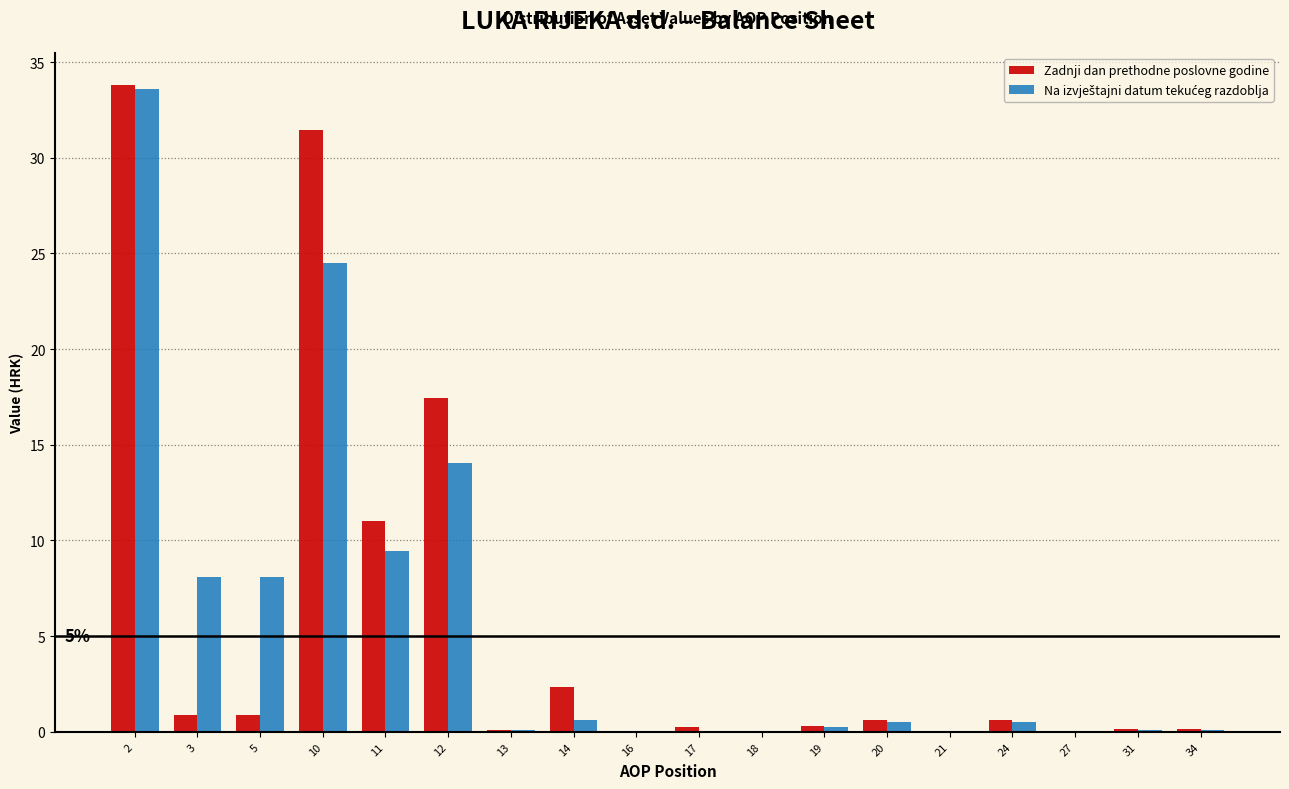

What is the maximum value shown in the chart?

33.8